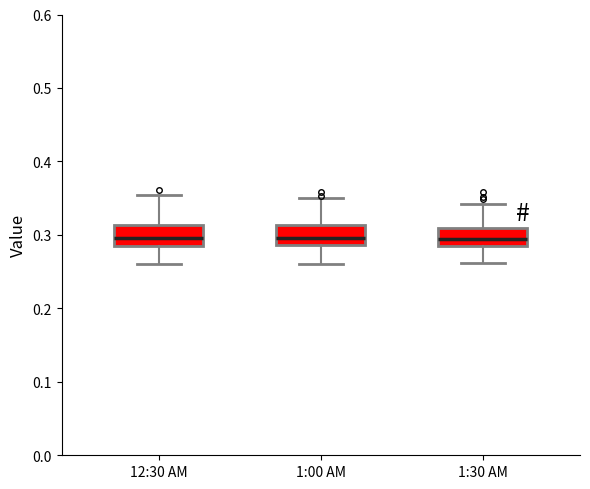

Reading left to right, read every box against the y-axis: the position of its median line, the range the box covers, and the ends of its whiskers. The values are not printed on the chart, so give them approximately, as read against the axis.

12:30 AM: median 0.30, box 0.28 to 0.31, whiskers 0.26 to 0.35
1:00 AM: median 0.30, box 0.29 to 0.31, whiskers 0.26 to 0.35
1:30 AM: median 0.29 (just above the box's lower edge), box 0.29 to 0.31, whiskers 0.26 to 0.34